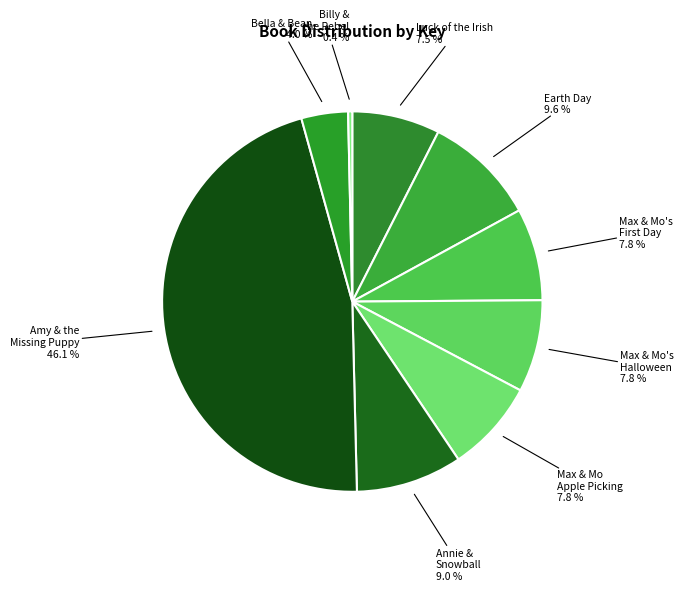

Count the number of slices in the pie.

9